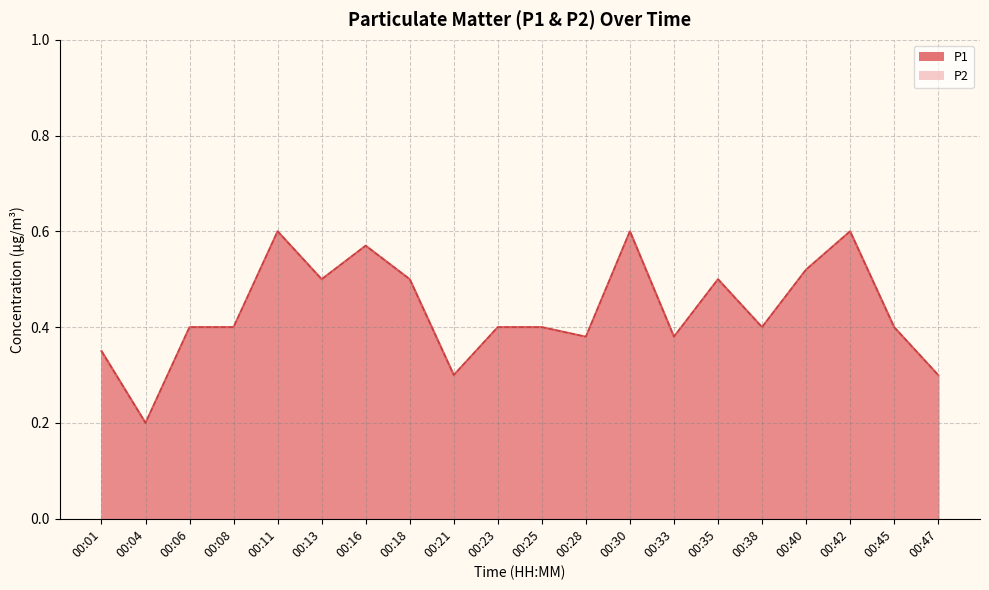

True or false: P2 and P1 intersect in this chart.

False